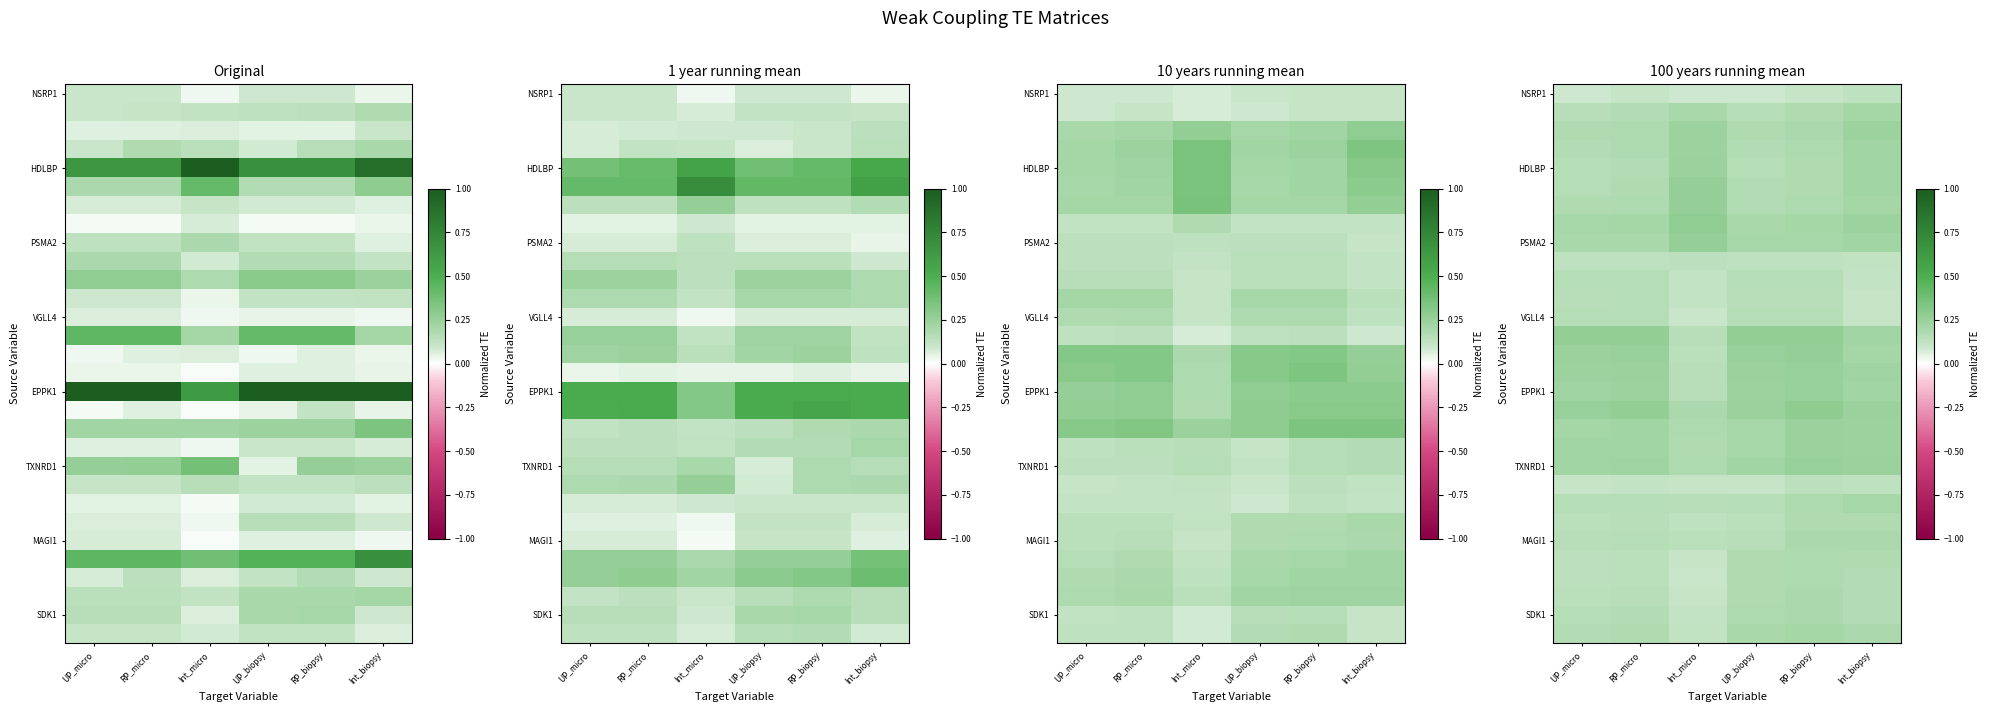

How many series are shown in this chart?

30